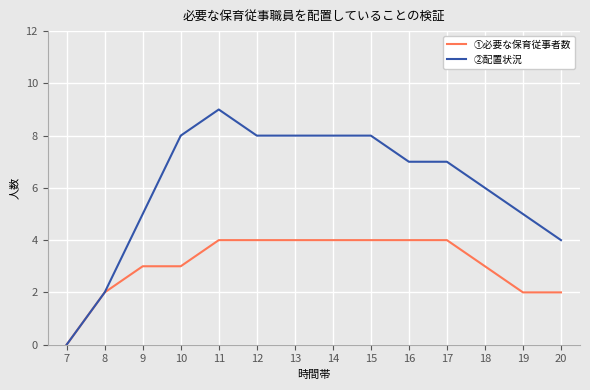

Is the value of ①必要な保育従事者数 at 12 greater than the value of ②配置状況 at 19?

No